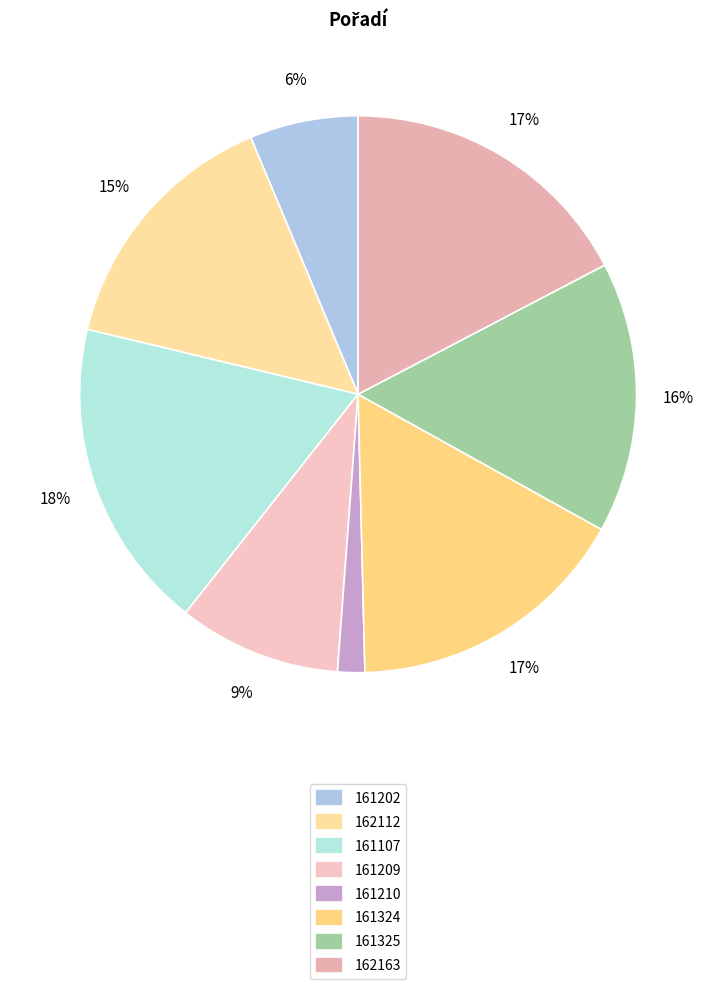

Count the number of slices in the pie.

8